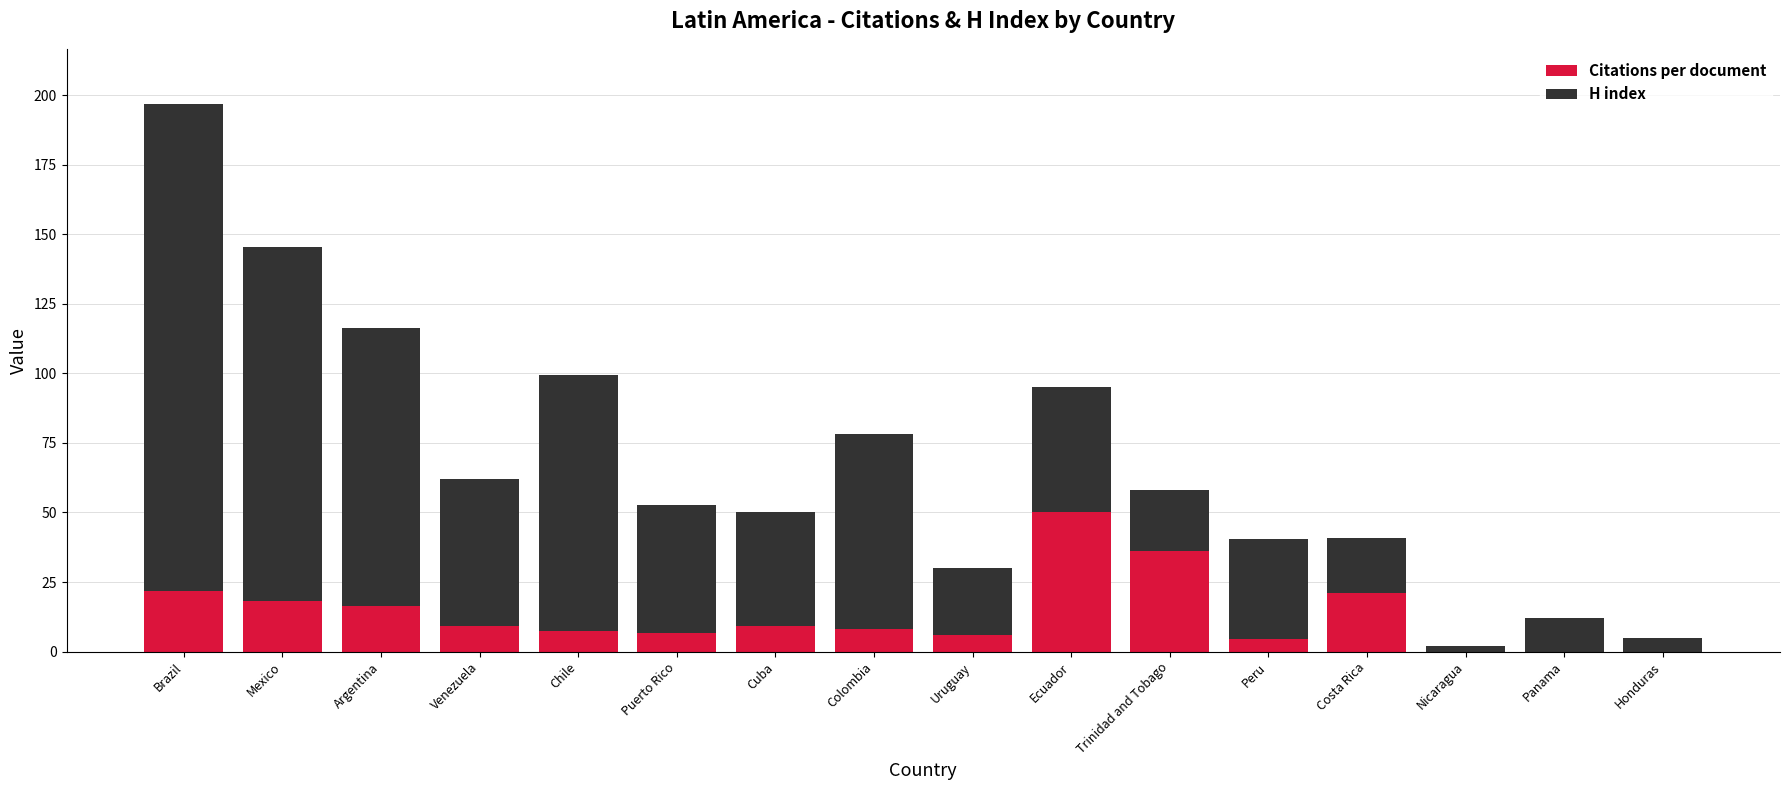

How many categories are shown in the chart?

16